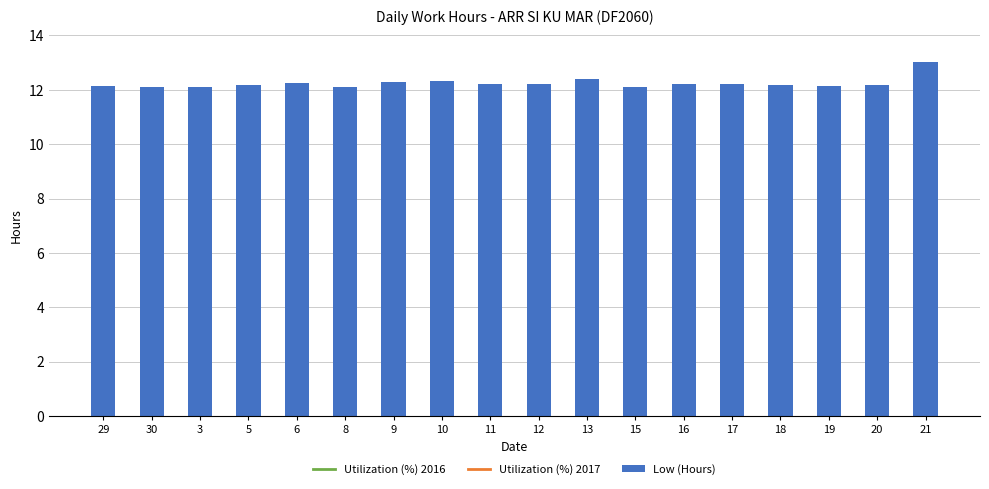

Reading left to right, list all the values displayed in this chart.

Utilization (%) 2016: 29=47.6	30=45.5	3=46.0	5=49.3	6=53.6	8=46.0	9=55.3	10=58.5	11=52.5	12=52.5	13=60.7	15=46.5	16=51.5	17=50.9	18=50.4	19=48.2	20=49.8	21=96.7
Utilization (%) 2017: 29=50.1	30=48.6	3=49.0	5=51.2	6=54.1	8=49.0	9=55.2	10=57.4	11=53.4	12=53.4	13=58.8	15=49.4	16=52.6	17=52.3	18=51.9	19=50.5	20=51.5	21=82.8
Low (Hours): 29=12.1	30=12.1	3=12.1	5=12.2	6=12.2	8=12.1	9=12.3	10=12.3	11=12.2	12=12.2	13=12.4	15=12.1	16=12.2	17=12.2	18=12.2	19=12.2	20=12.2	21=13.0